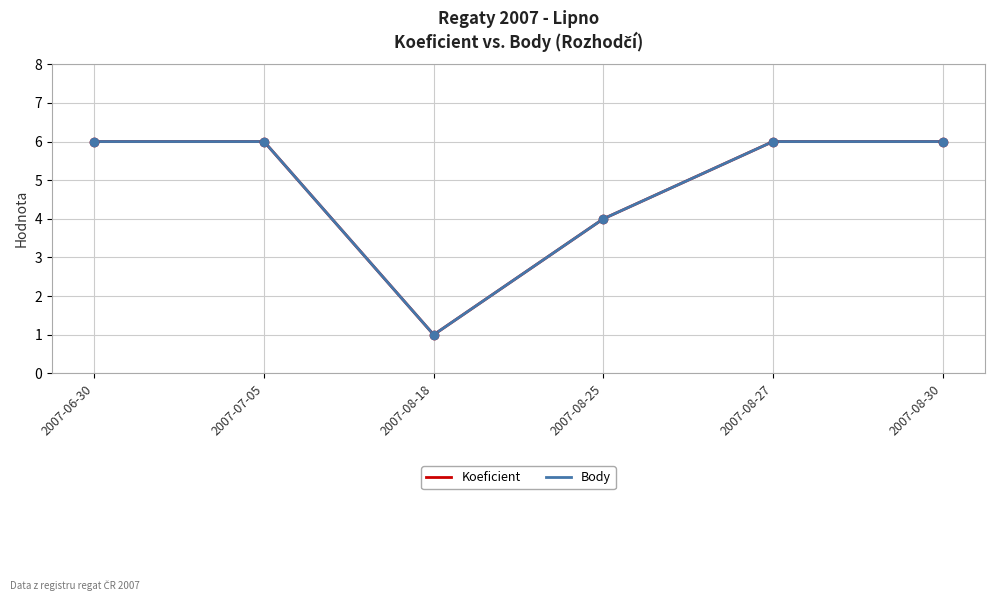

Between 2007-08-18 and 2007-08-27, which is larger?

2007-08-27